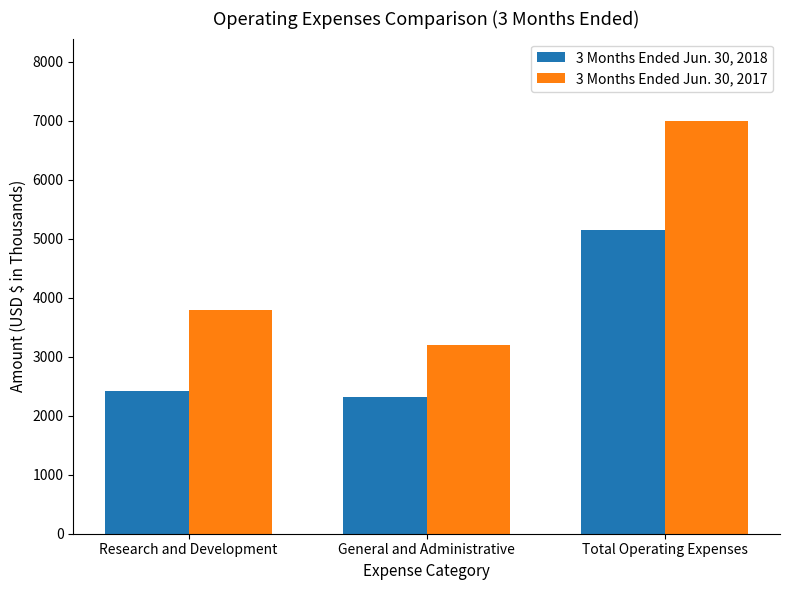

What value does the 3 Months Ended Jun. 30, 2017 series have at Research and Development?

3798